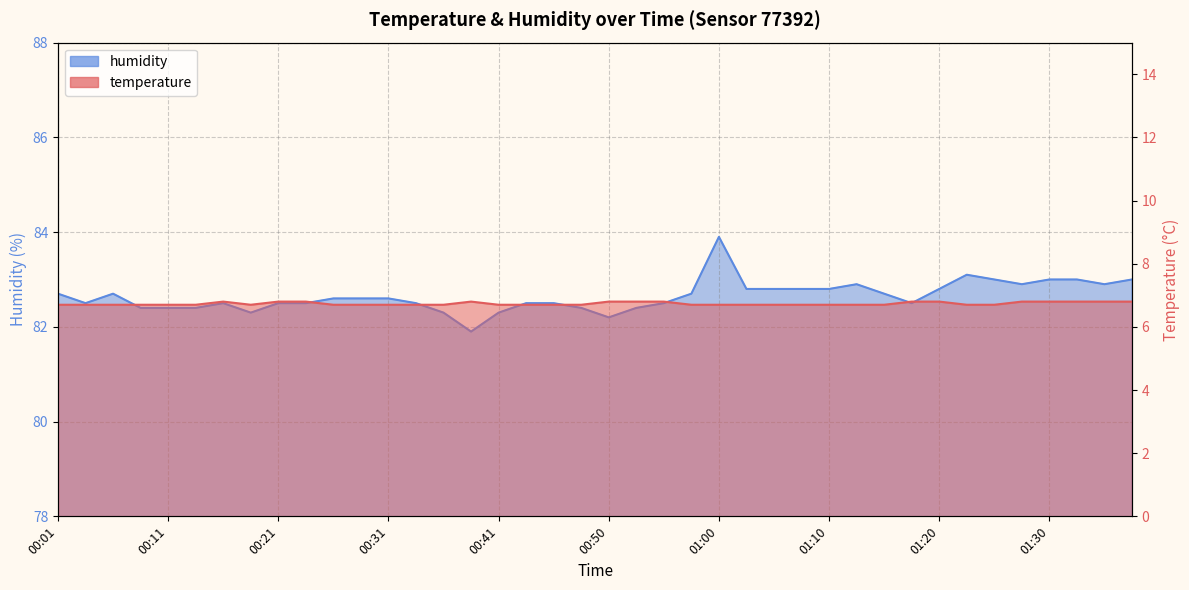

How many interior local valleys does the humidity series have?

7